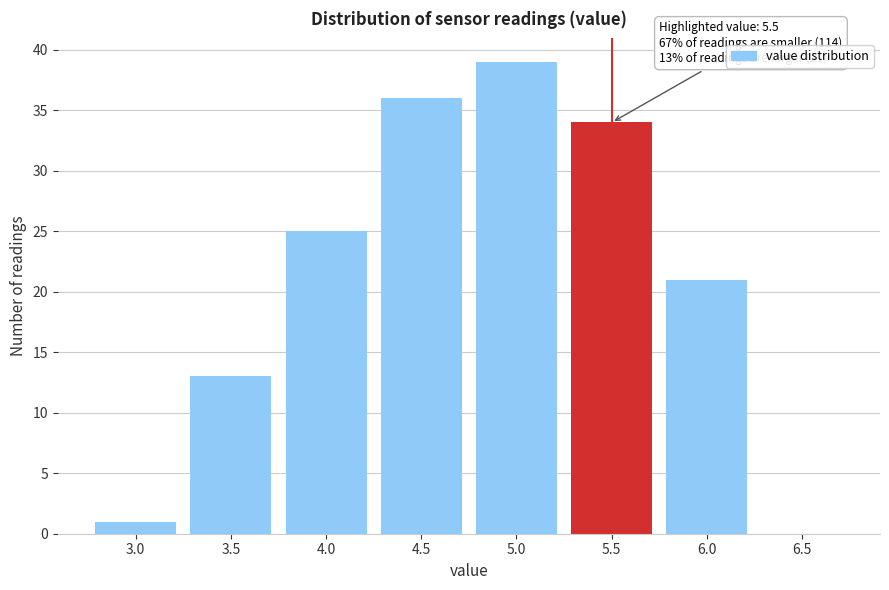

Reading left to right, list all the values displayed in this chart.

3.0=1	3.5=13	4.0=25	4.5=36	5.0=39	5.5=34	6.0=21	6.5=0